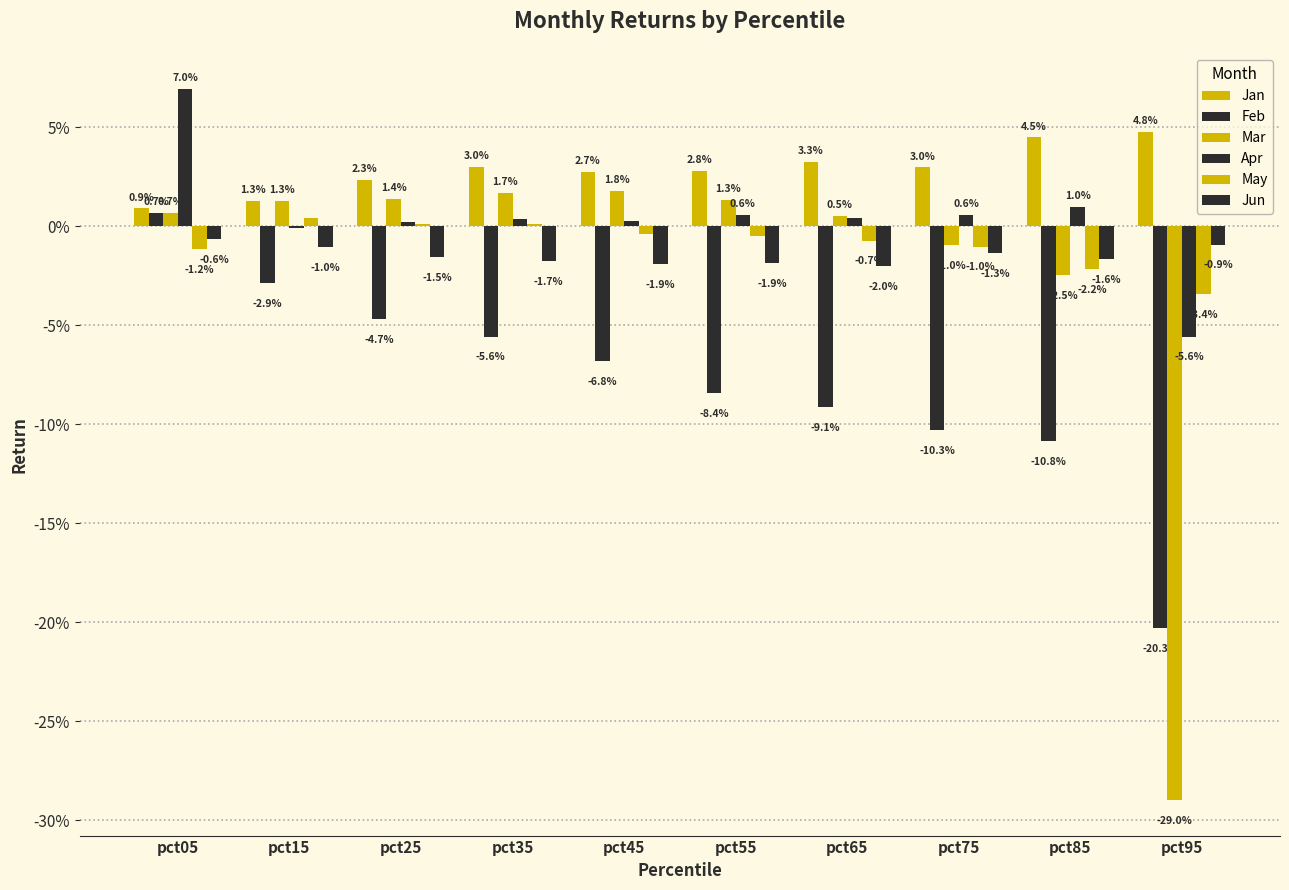

Which has a higher value, pct05 or pct85?

pct85